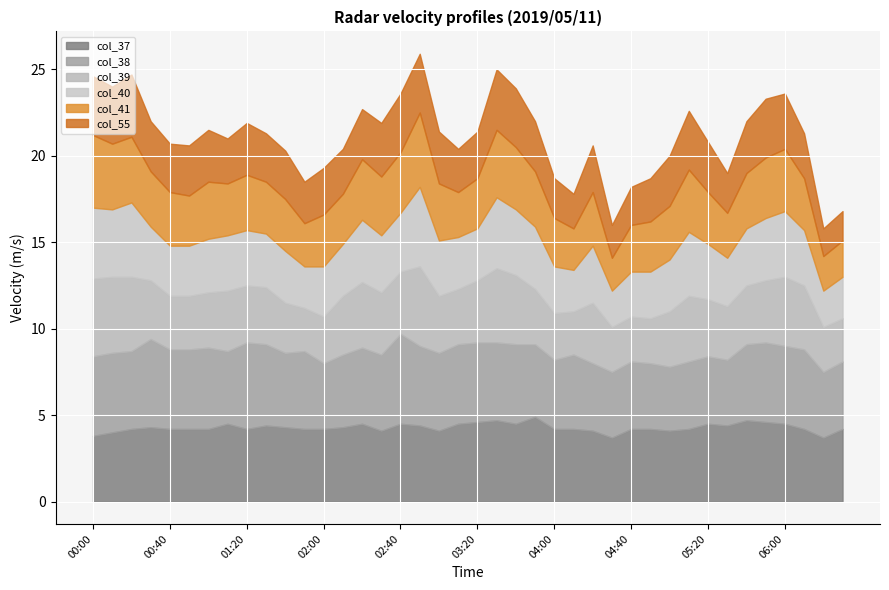

What is the highest value of the col_37 series?

4.9